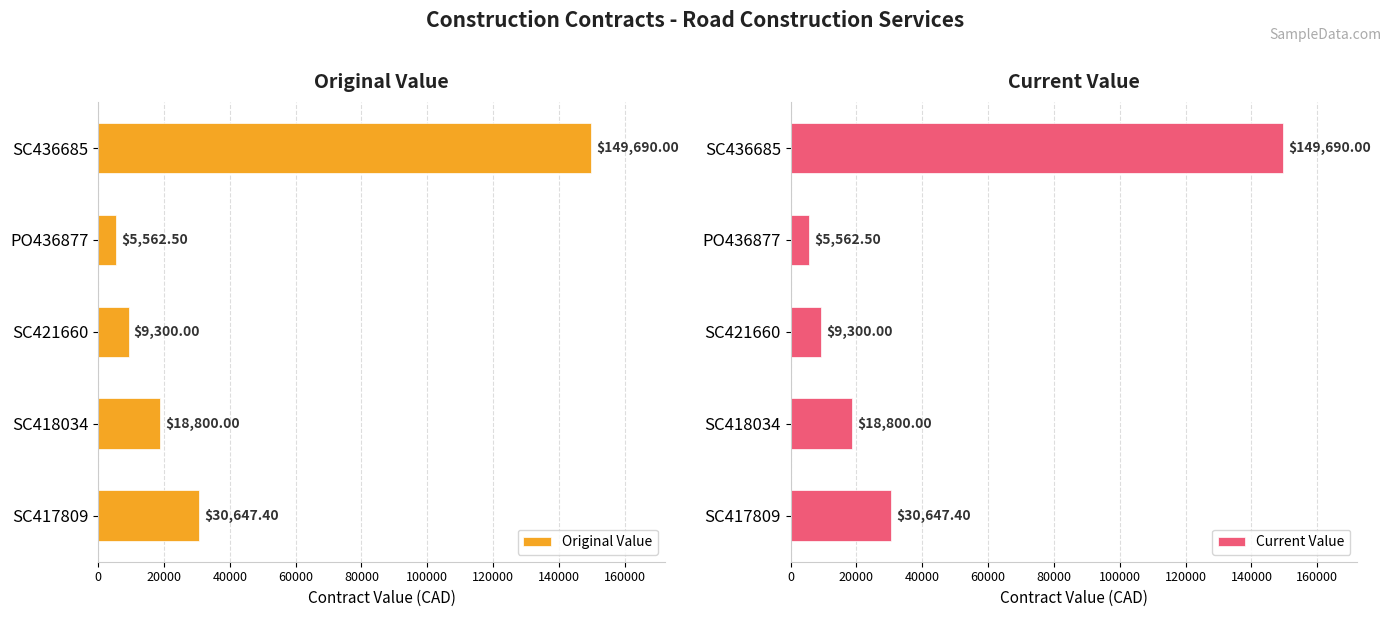

What are all the series names shown in the legend?

Original Value, Current Value